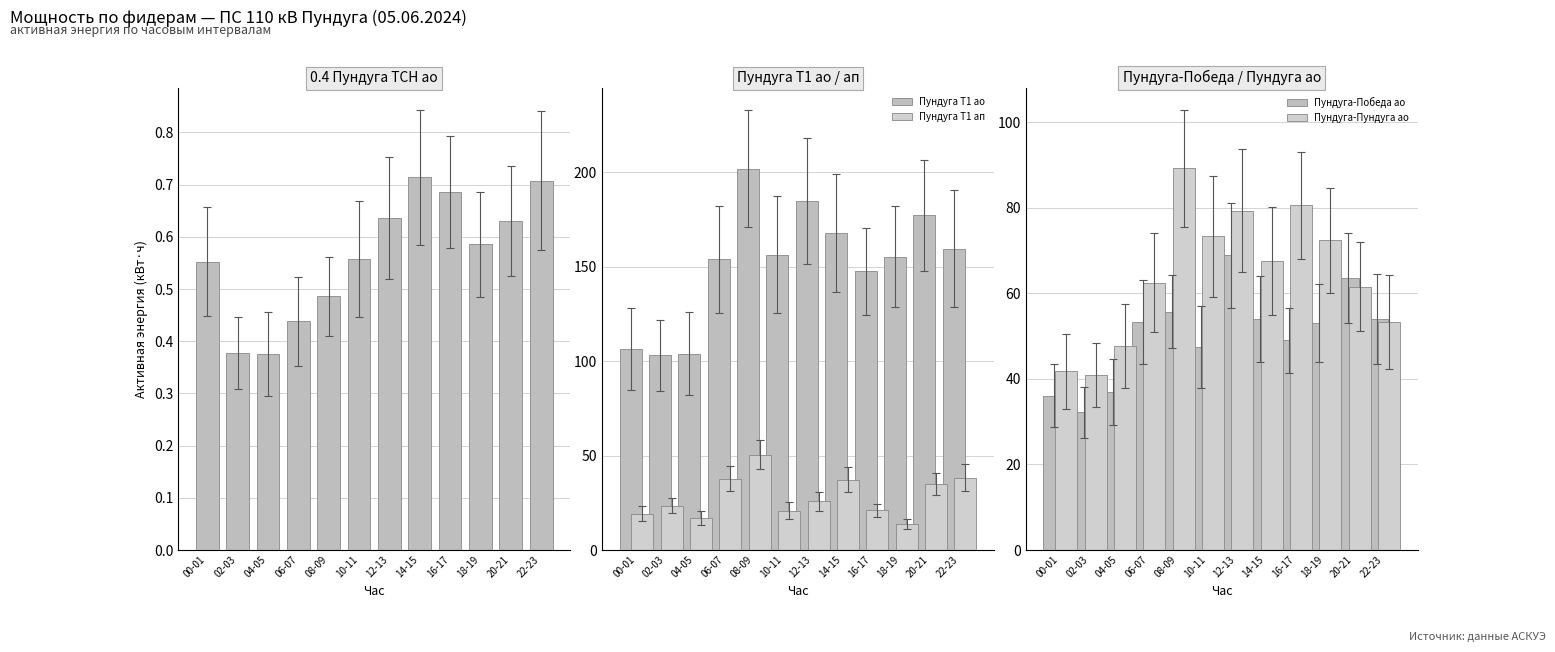

How many values in the Пундуга Т1 ао series are below 156?

6